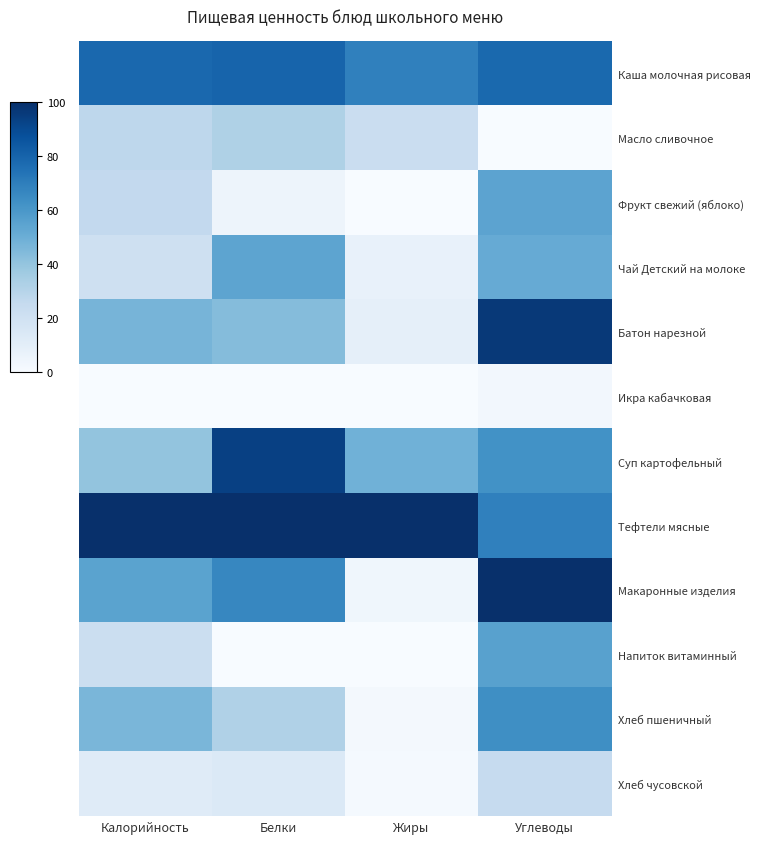

What is the difference between the highest and lowest values at Белки?

1.0